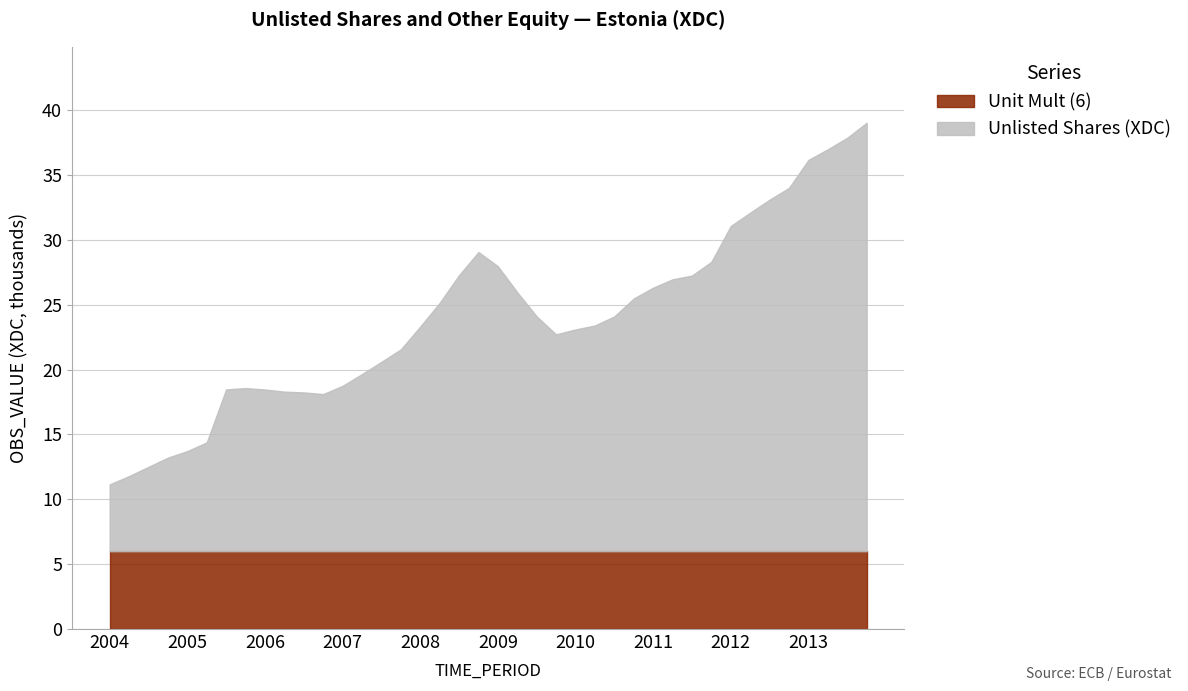

True or false: Unit Mult (6) has a value of 6.0 at 2007-Q2.

True